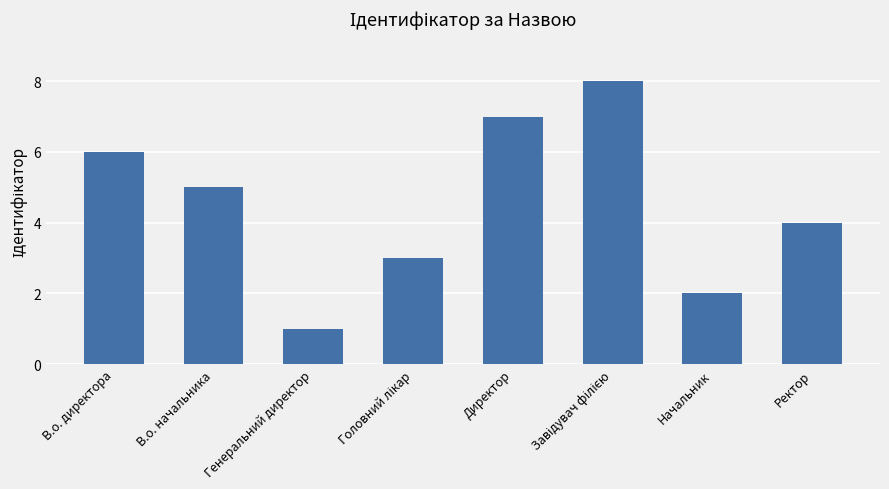

What is the difference between the maximum and minimum values?

7